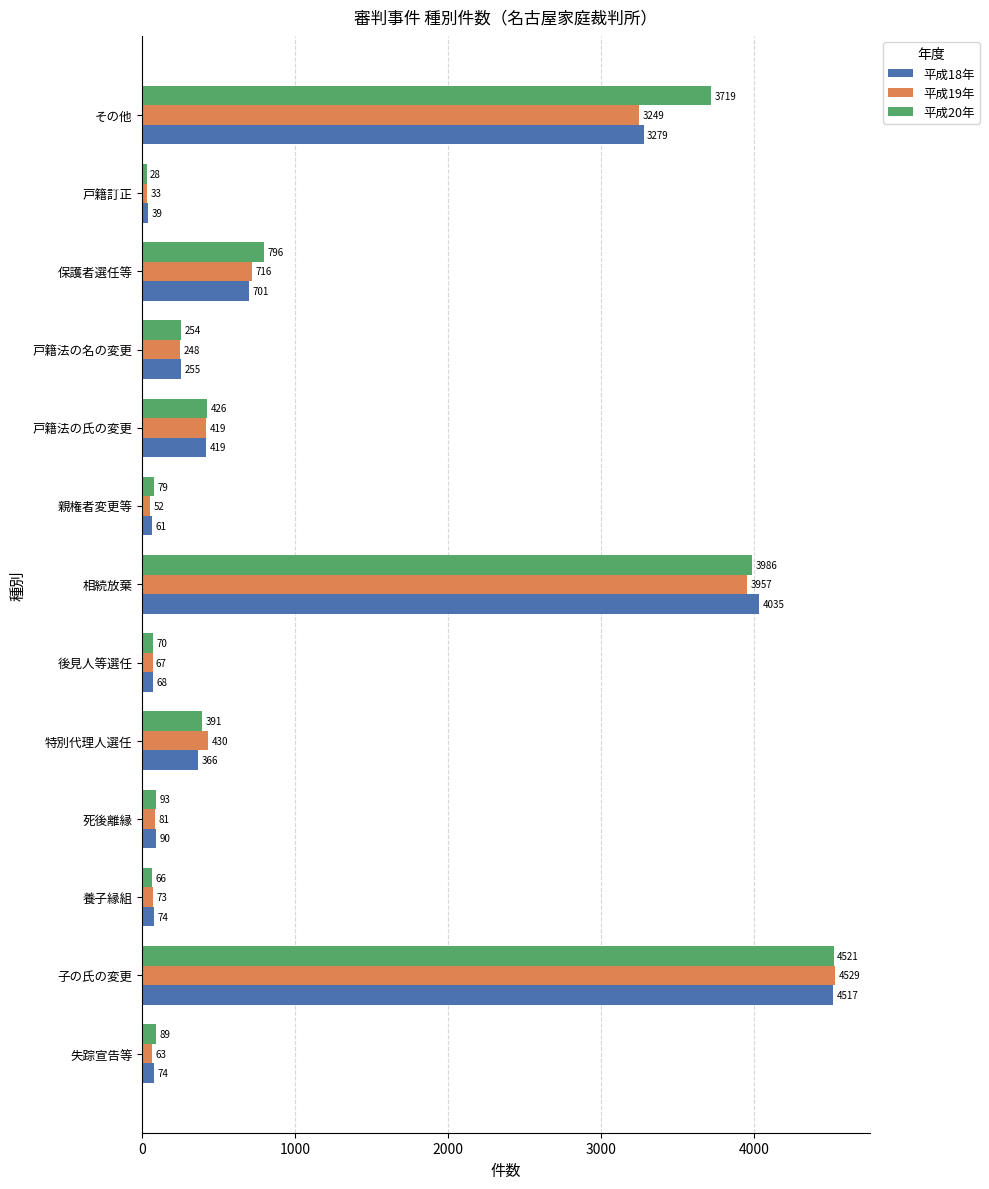

What is the sum of all 平成18年 values?

13978